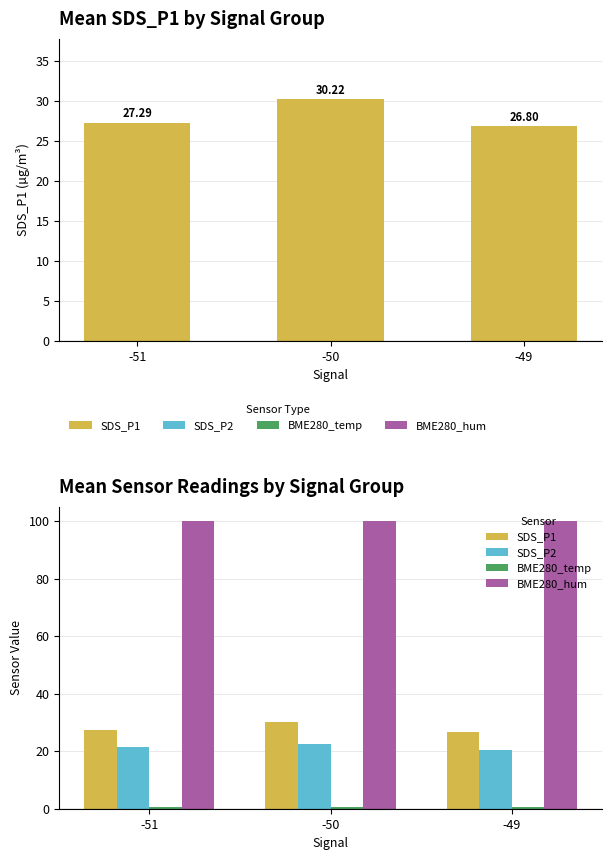

How many groups of bars are there?

3